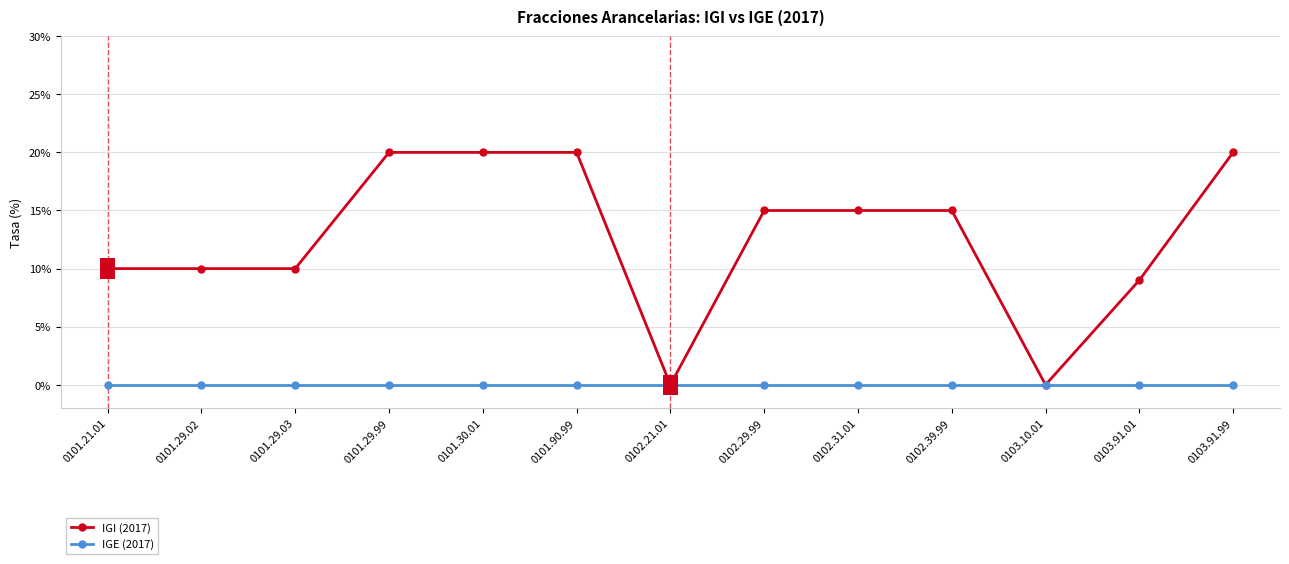

Reading left to right, what are all the values shown in this chart?

IGI (2017): 10	10	10	20	20	20	0	15	15	15	0	9	20
IGE (2017): 0	0	0	0	0	0	0	0	0	0	0	0	0